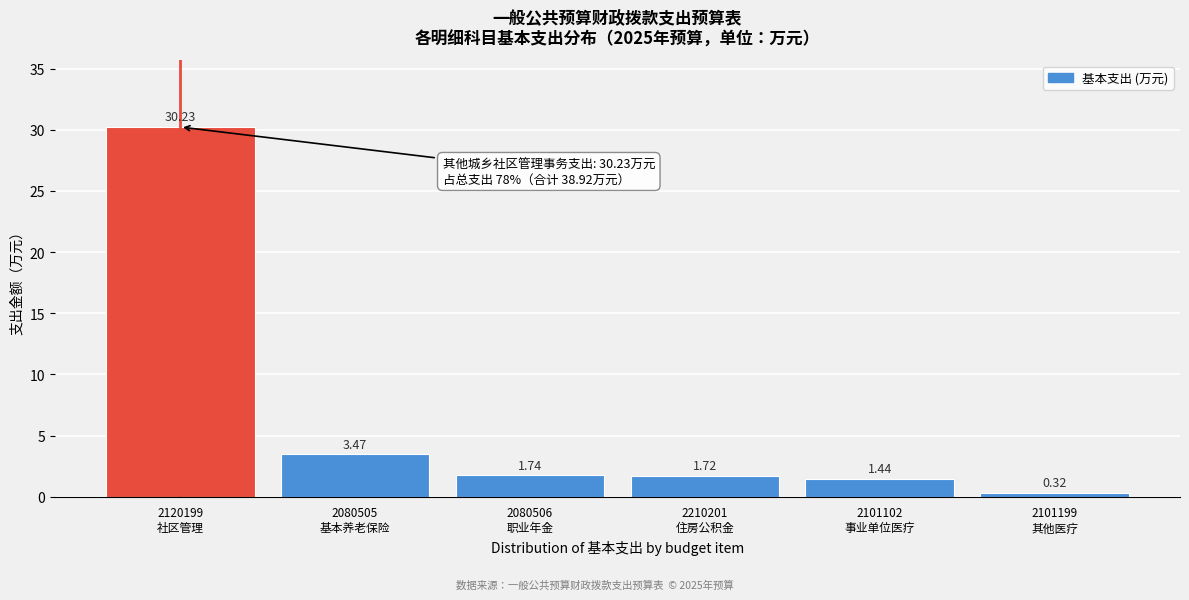

What is the average value?

6.5